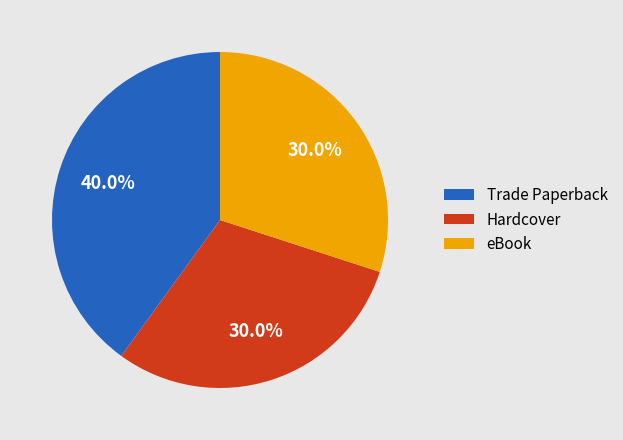

Is it true that Hardcover is 18% of the pie?

False